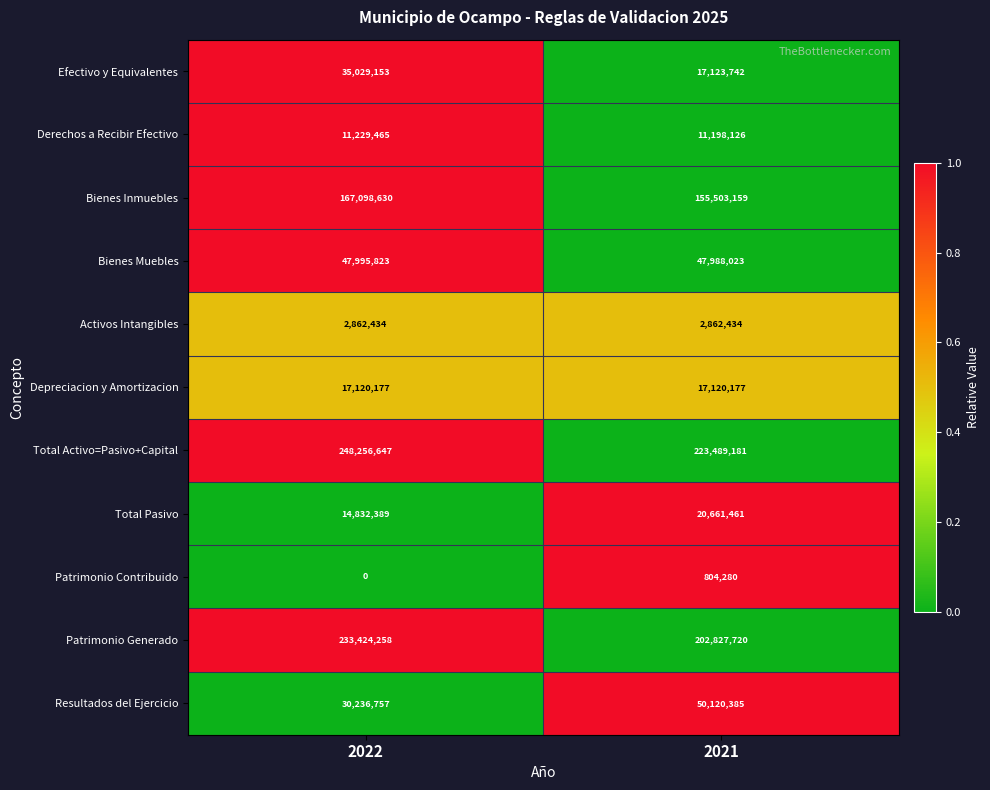

True or false: Bienes Inmuebles has a value of 167098630 at 2022.

True